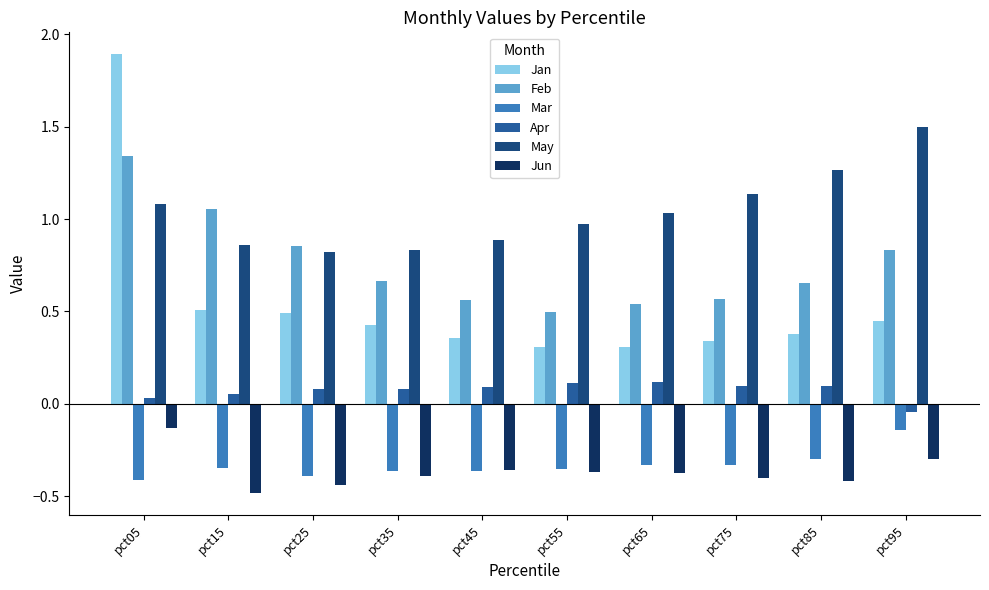

Where is Apr nearest to the value 0?

pct05